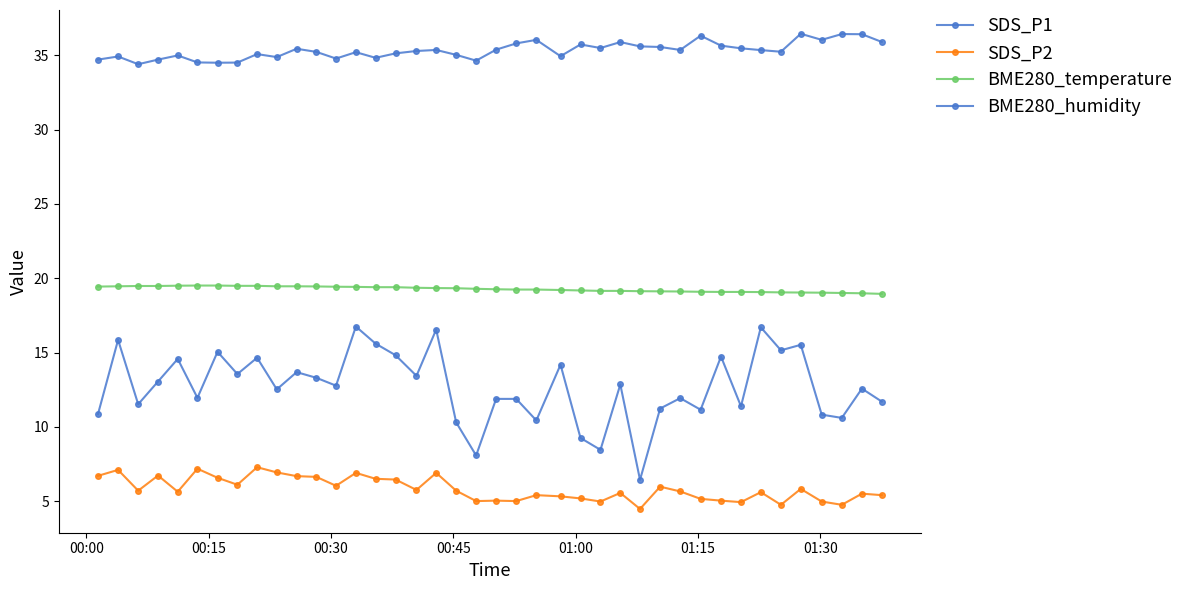

How many series are shown in this chart?

4